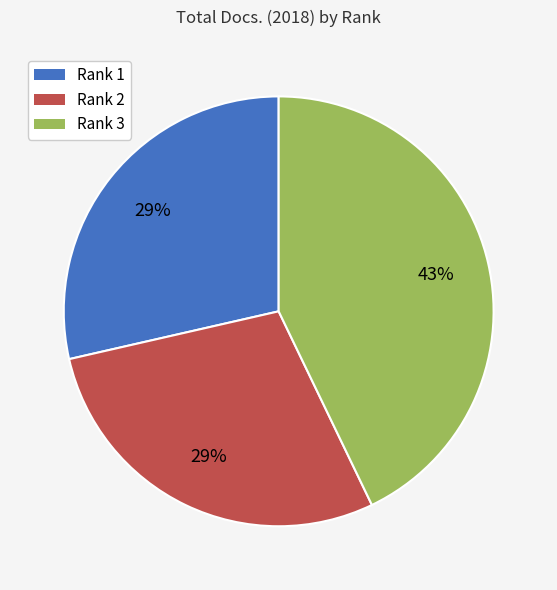

To the nearest percent, what is the average slice percentage?

33%